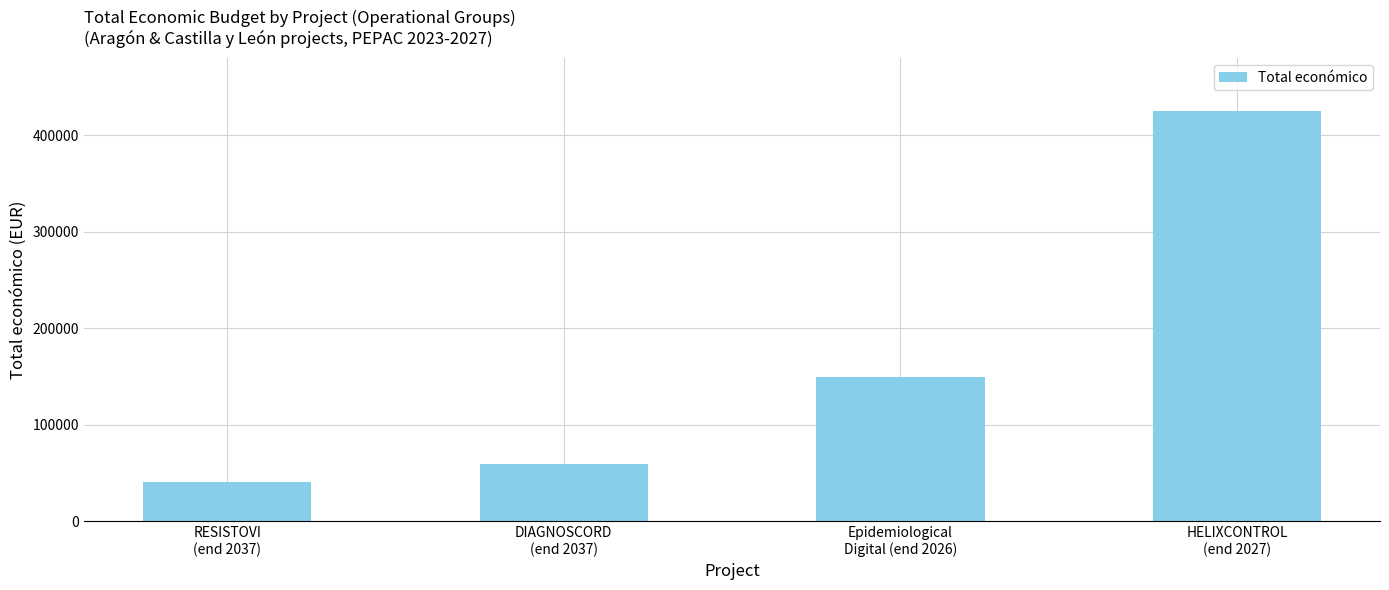

Rank the categories by value from lowest to highest.

RESISTOVI
(end 2037), DIAGNOSCORD
(end 2037), Epidemiological
Digital (end 2026), HELIXCONTROL
(end 2027)